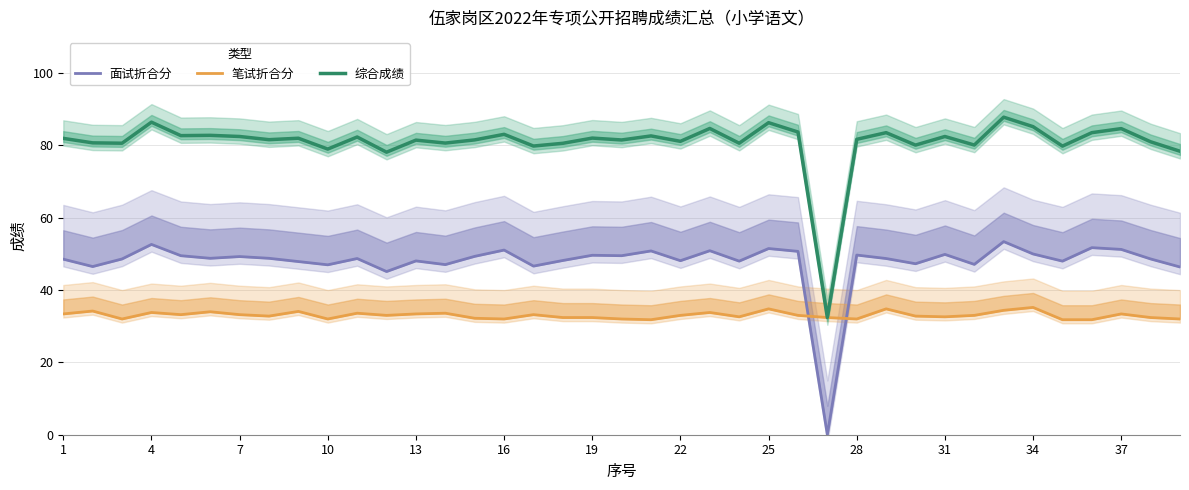

How many values in the 面试折合分 series are below 48?

10